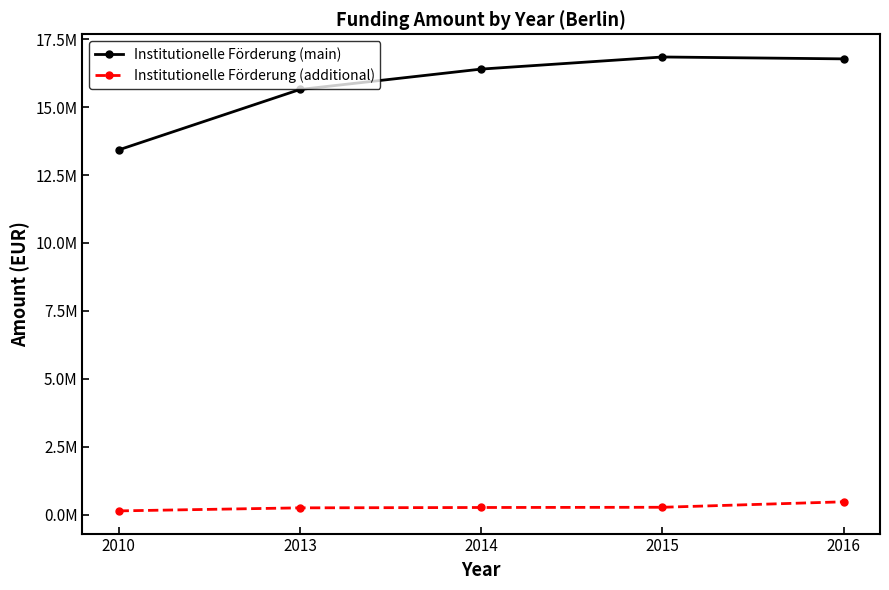

What is the maximum value for Institutionelle Förderung (additional)?

475000